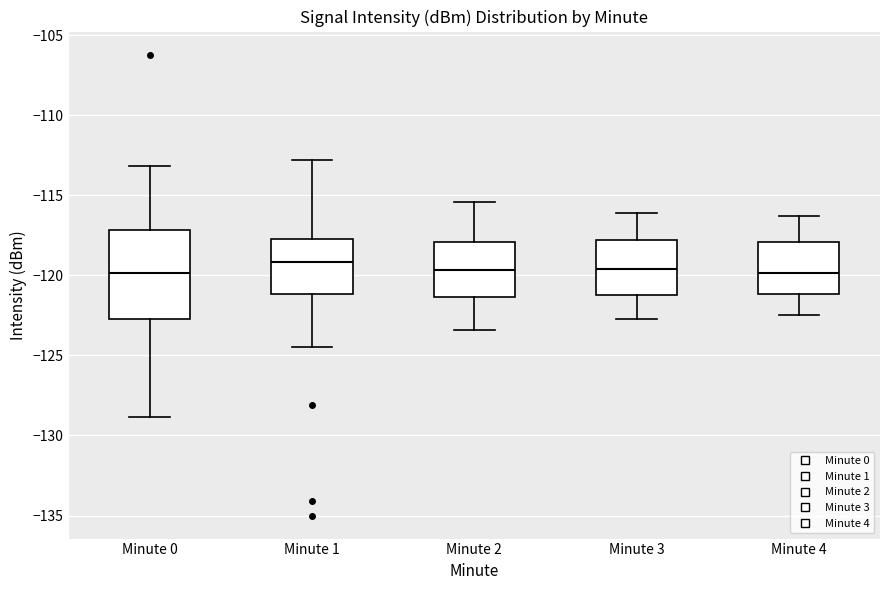

Reading left to right, read every box against the y-axis: the position of its median line, the range the box covers, and the ends of its whiskers. The values are not printed on the chart, so give them approximately, as read against the axis.

Minute 0: median -120.0, box -122.5 to -117.0, whiskers -129.0 to -113.0
Minute 1: median -119.0, box -121.0 to -117.5, whiskers -124.5 to -113.0
Minute 2: median -119.5, box -121.5 to -118.0, whiskers -123.5 to -115.5
Minute 3: median -119.5, box -121.0 to -118.0, whiskers -122.5 to -116.0
Minute 4: median -120.0, box -121.0 to -118.0, whiskers -122.5 to -116.5